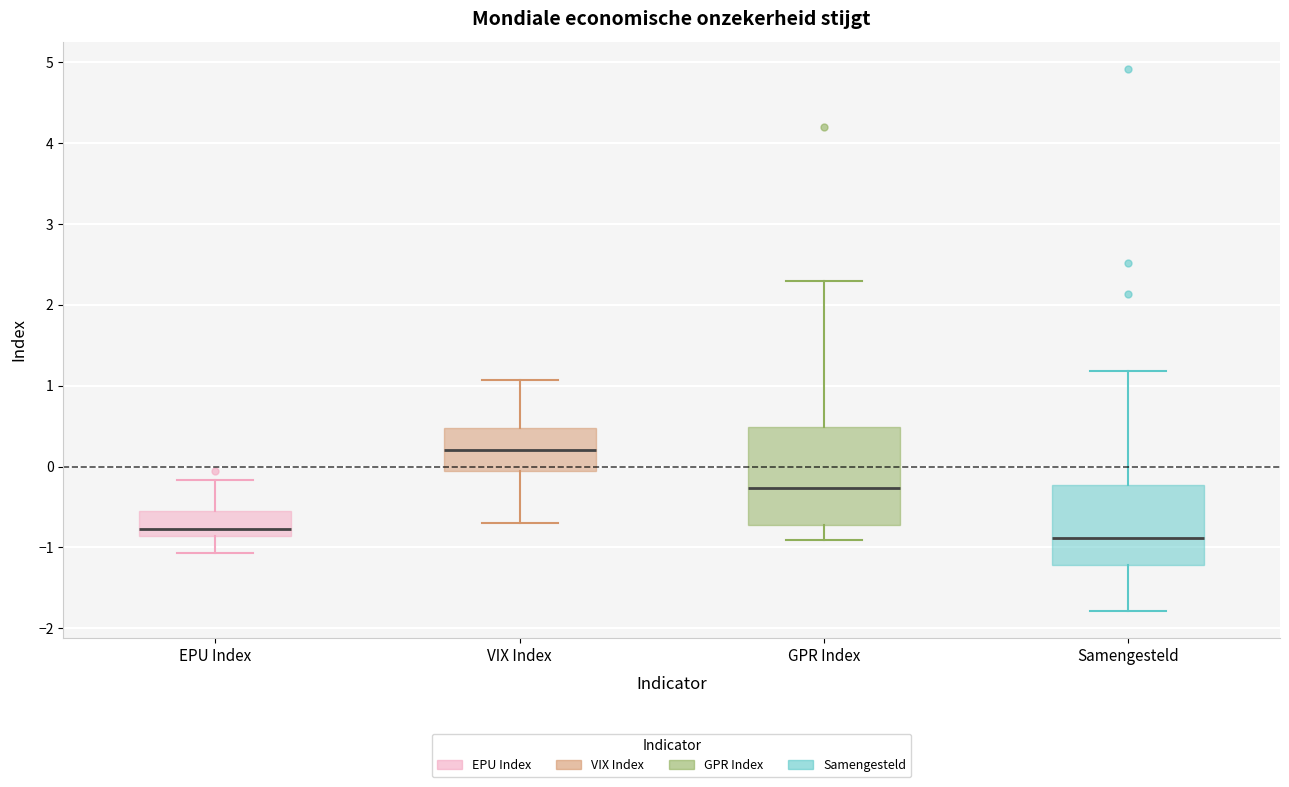

Reading left to right, transcribe this box plot: for each box, give where its median line is, the range the box spans, and where its two whiskers end, as read against the y-axis. The values are not printed on the chart, so give them approximately, as read against the axis.

EPU Index: median -0.8, box -0.9 to -0.6, whiskers -1.1 to -0.2
VIX Index: median 0.2, box -0.1 to 0.5, whiskers -0.7 to 1.1
GPR Index: median -0.3, box -0.7 to 0.5, whiskers -0.9 to 2.3
Samengesteld: median -0.9, box -1.2 to -0.2, whiskers -1.8 to 1.2